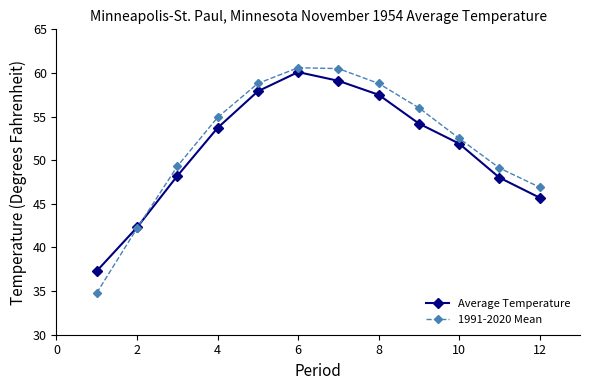

What is the lowest value of the Average Temperature series?

37.3